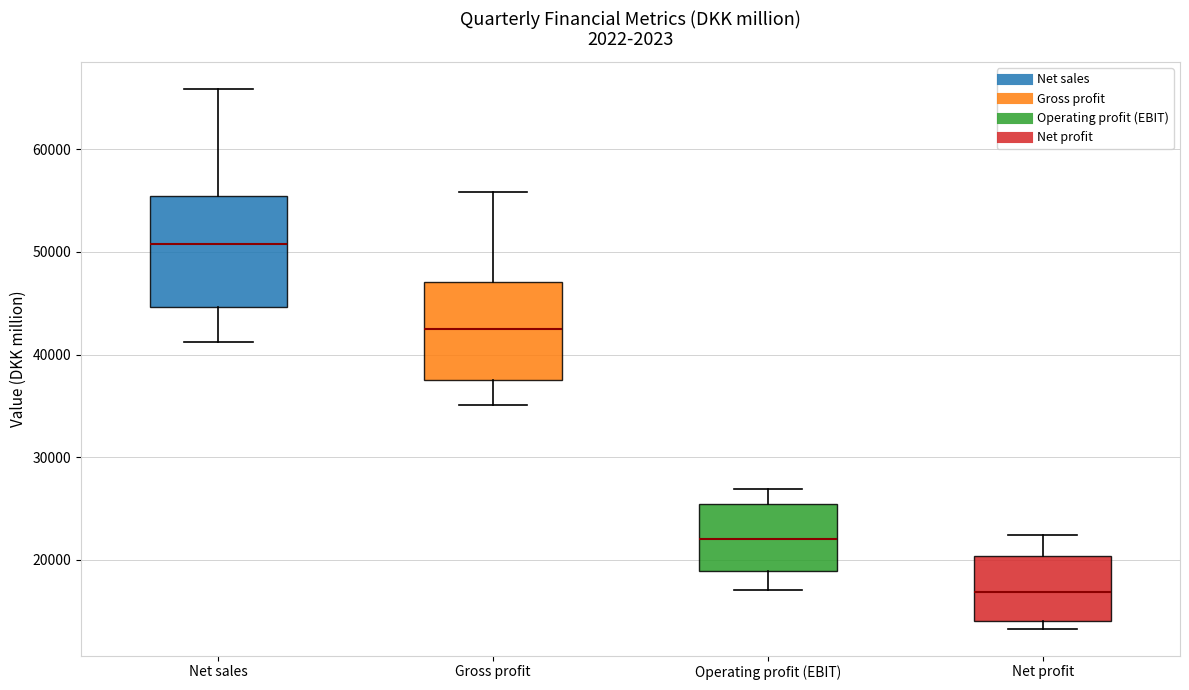

Which box is the tallest, from its lower edge to its upper edge?

Net sales